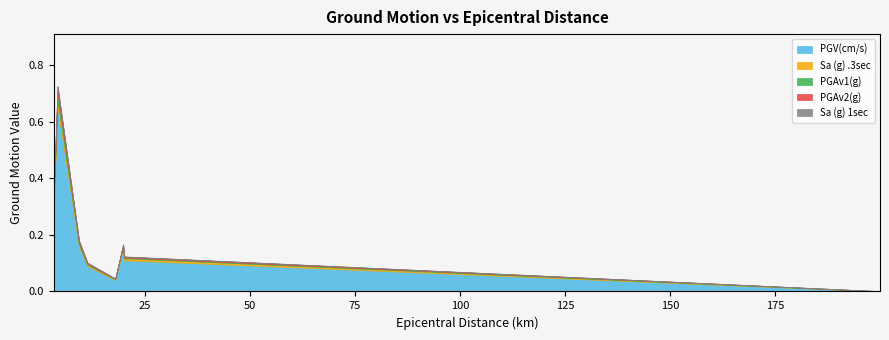

At which label is PGAv1(g) closest to 0?

18.0